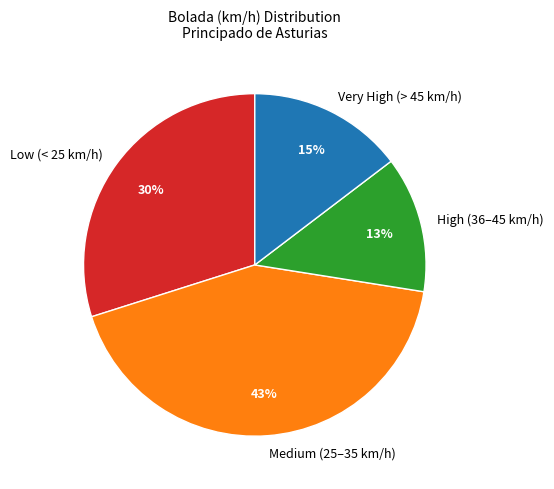

To the nearest percent, what percentage of the pie is High (36–45 km/h)?

13%